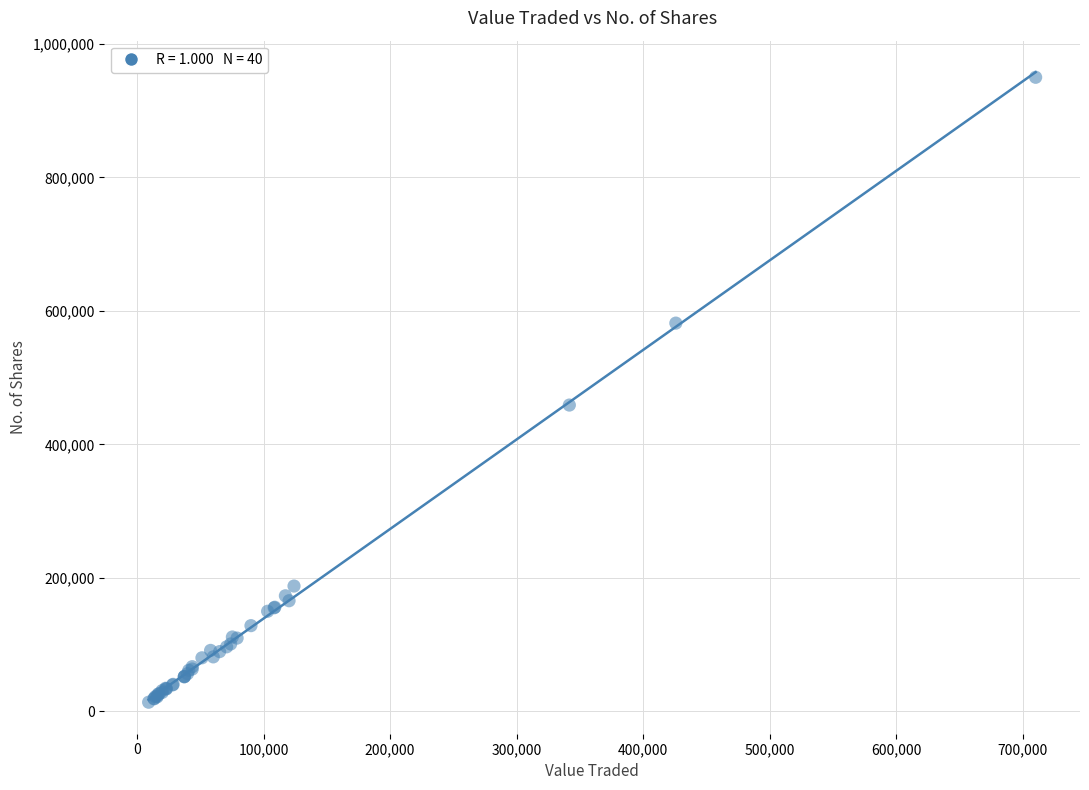

What Y value in the scatter plot is closest to 481769?

458836